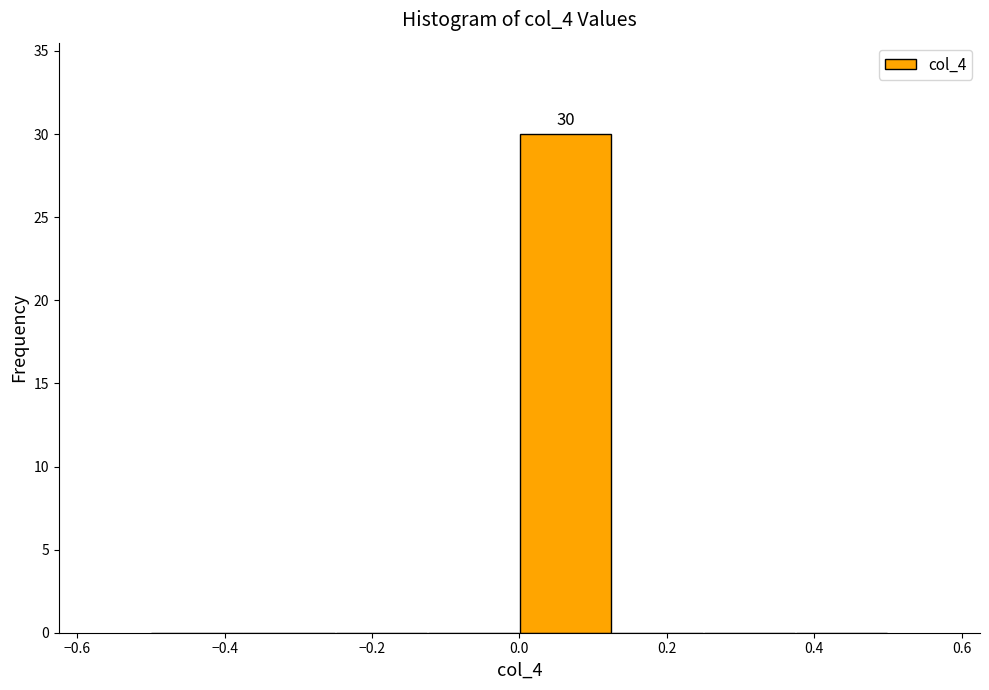

Over which range of the x-axis is the bar tallest?

0.000 to 0.125